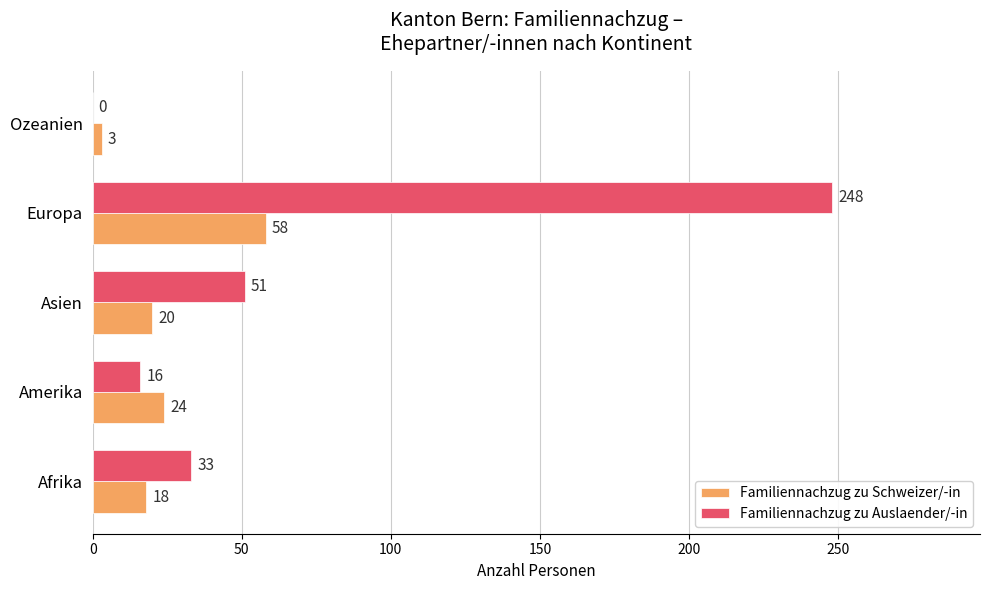

How many series are shown in this chart?

2